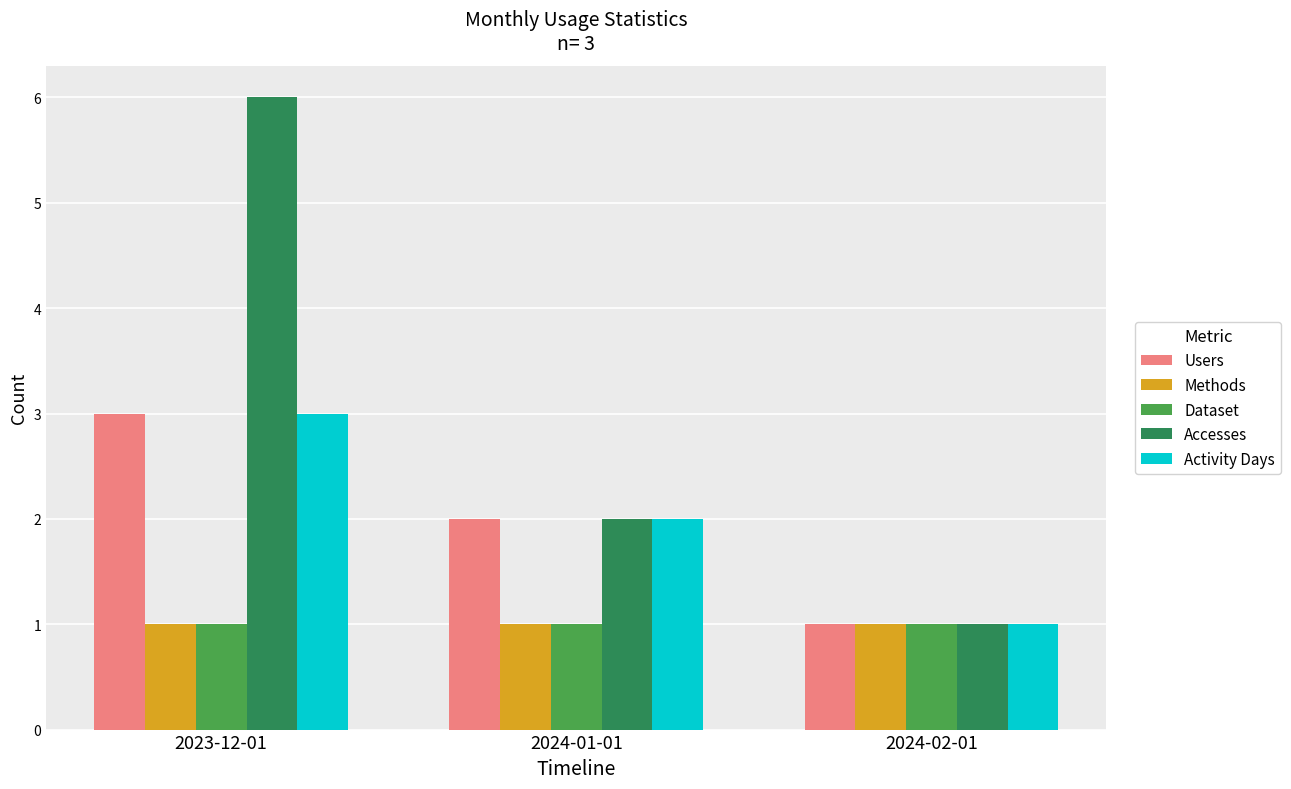

Reading left to right, what are all the values shown in this chart?

Users: 3	2	1
Methods: 1	1	1
Dataset: 1	1	1
Accesses: 6	2	1
Activity Days: 3	2	1